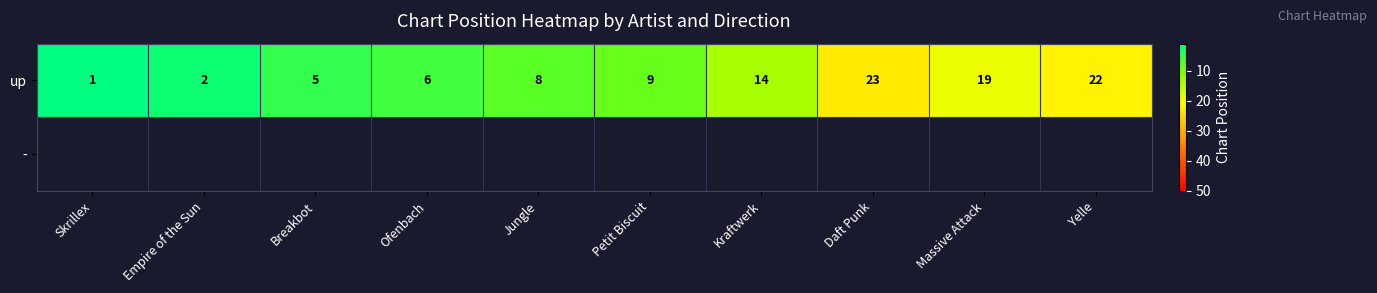

The value of up at Daft Punk is 8.2. True or false?

False